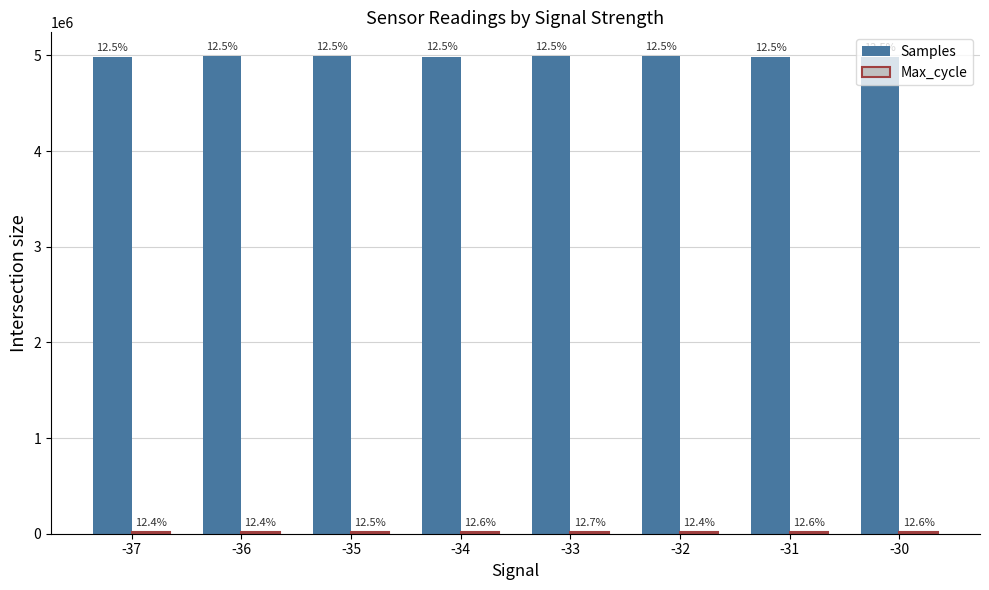

What is the difference between the maximum and minimum values in the Samples series?

8217